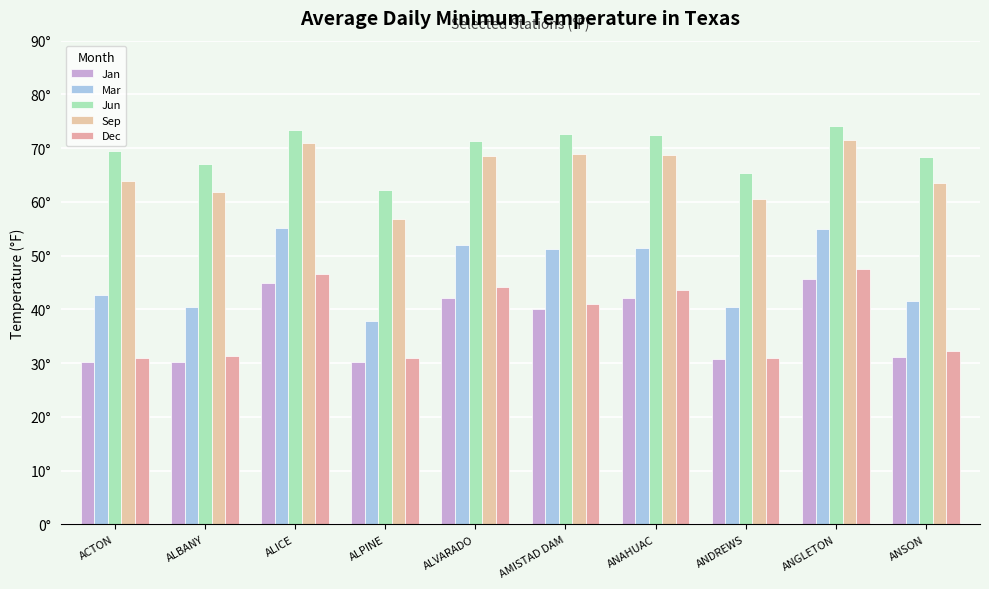

Between ANGLETON and ACTON, which is larger?

ANGLETON